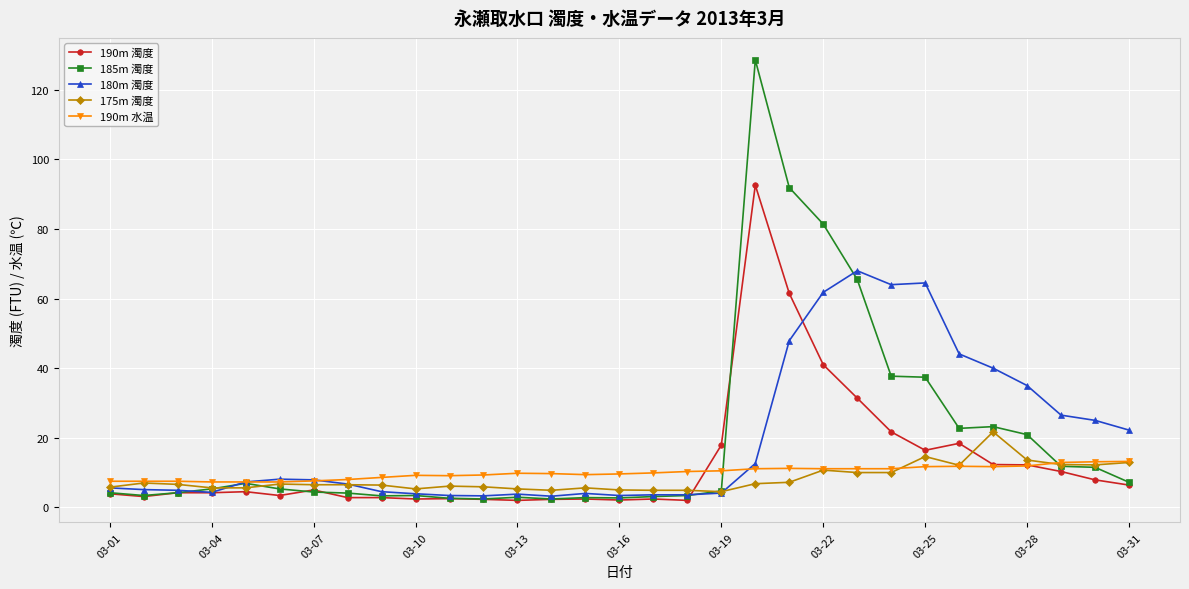

What is the value of the 180m 濁度 point at the 12th from the left?

3.3